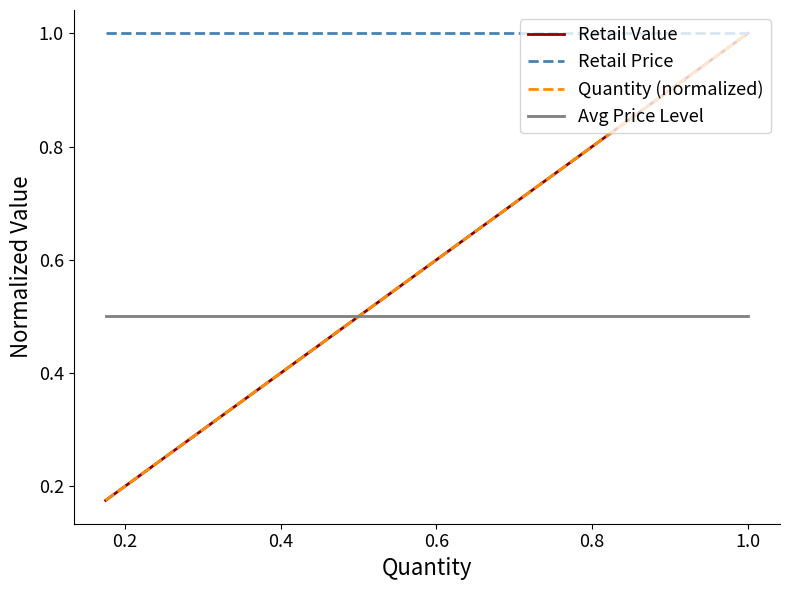

At how many categories does at least one series exceed 0?

15